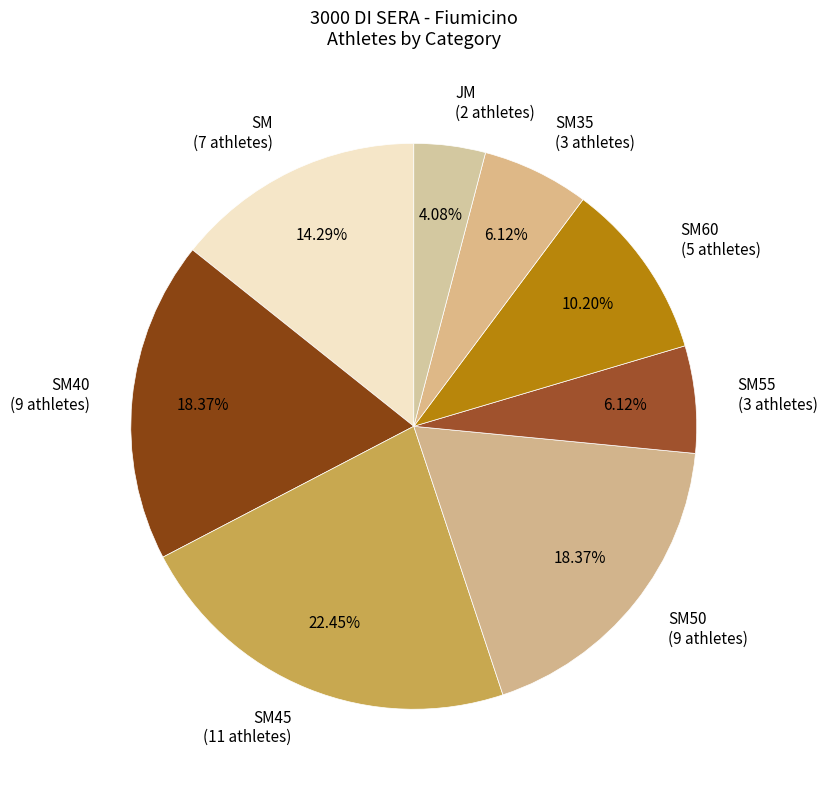

Is there any slice that represents more than half of the pie?

No